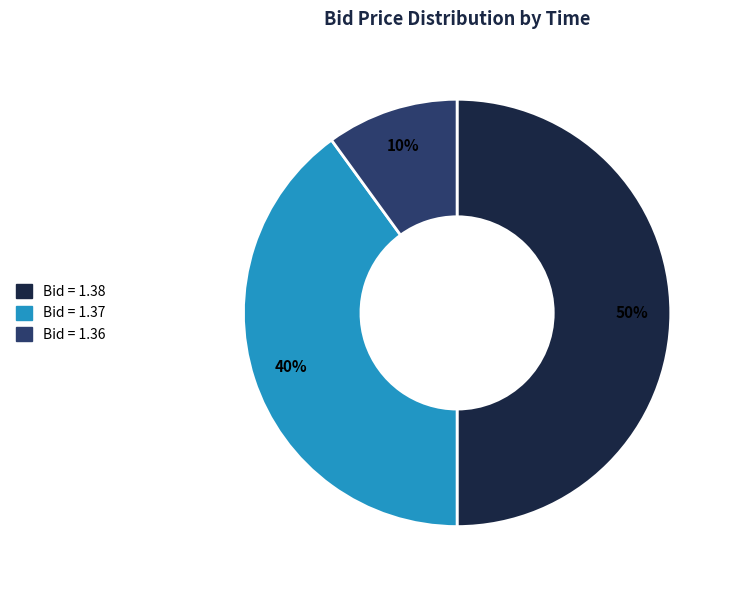

What is the largest slice in the pie chart?

Bid = 1.38